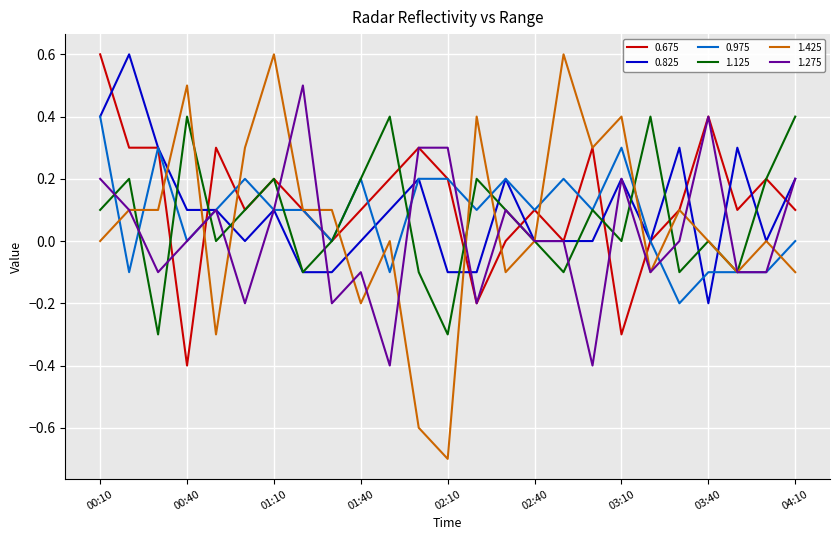

What are all the series names shown in the legend?

0.675, 0.825, 0.975, 1.125, 1.425, 1.275